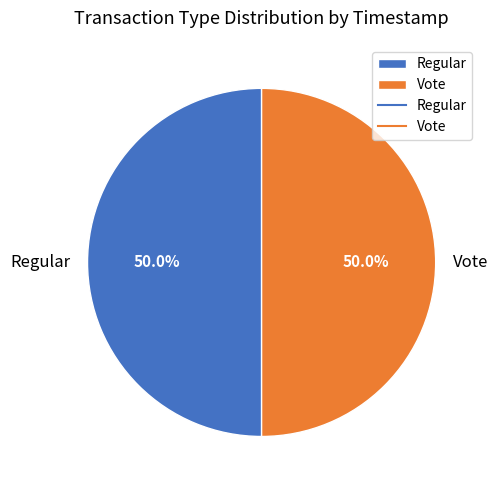

Do Vote and Regular together represent more than half of the pie?

Yes